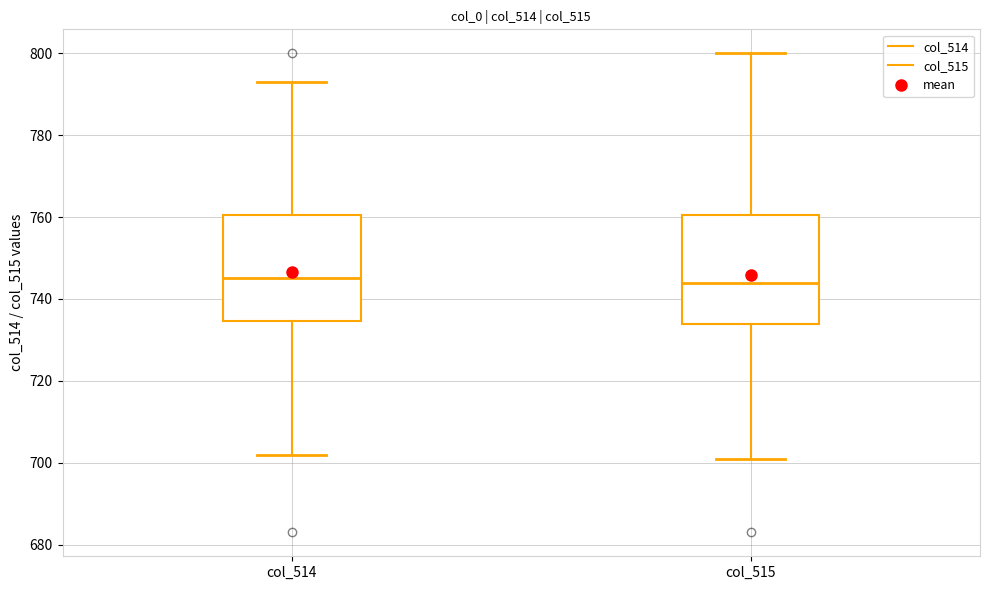

Reading left to right, transcribe this box plot: for each box, give where its median line is, the range the box spans, and where its two whiskers end, as read against the y-axis. The values are not printed on the chart, so give them approximately, as read against the axis.

col_514: median 746, box 734 to 760, whiskers 702 to 794
col_515: median 744, box 734 to 760, whiskers 702 to 800